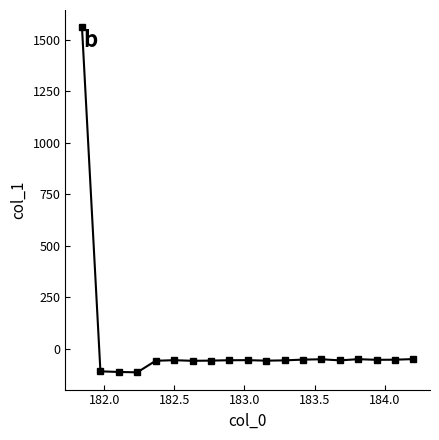

What is the sum of all values?

414.7